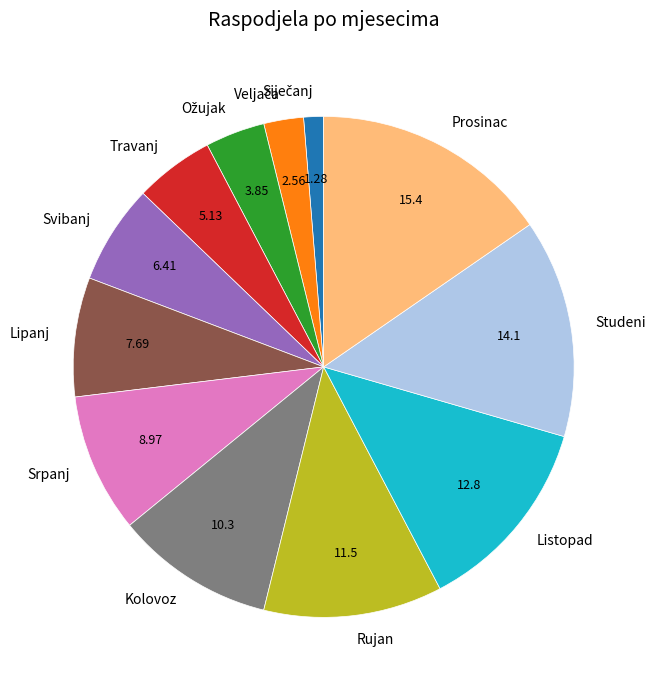

Combined, do Travanj and Svibanj account for over 50%?

No